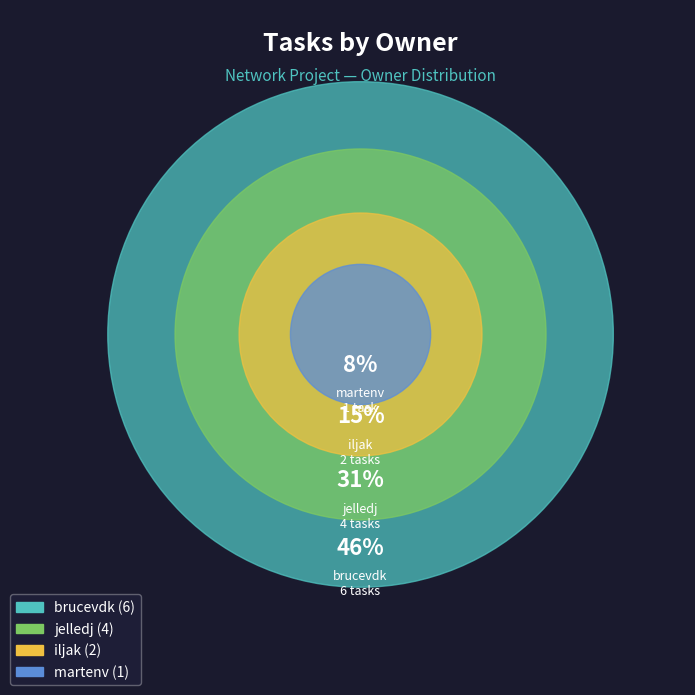

How much of the chart is everything except ?

92.3%